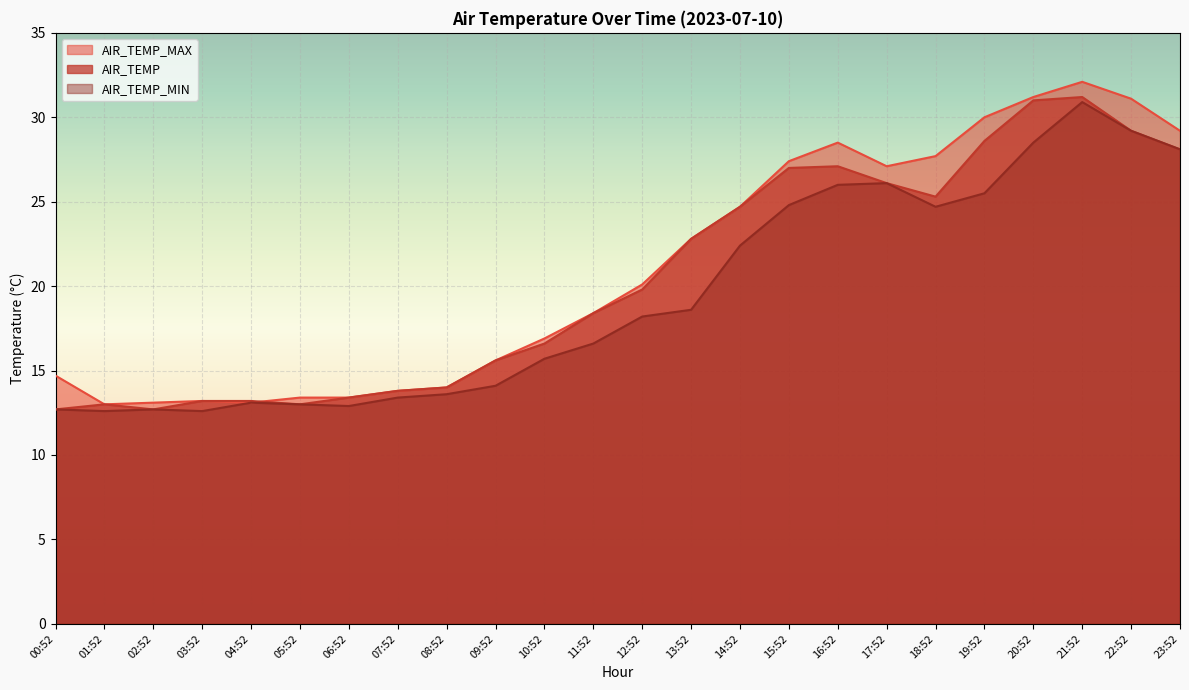

Count the number of data series in this chart.

3